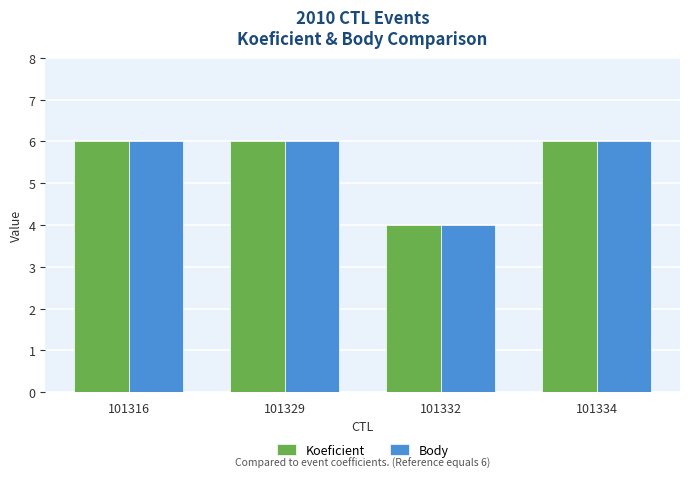

What is the sum of all Koeficient values?

22